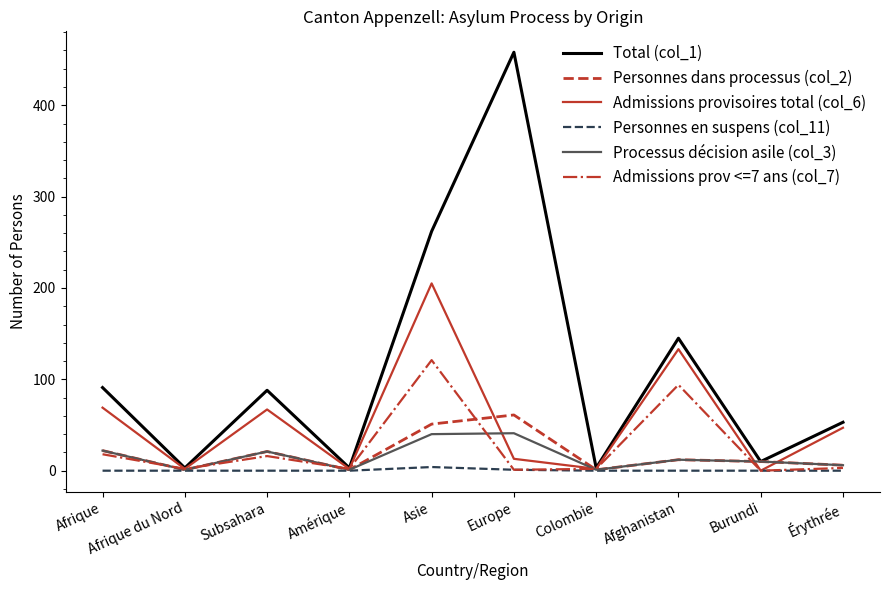

How many lines are shown in the chart?

6